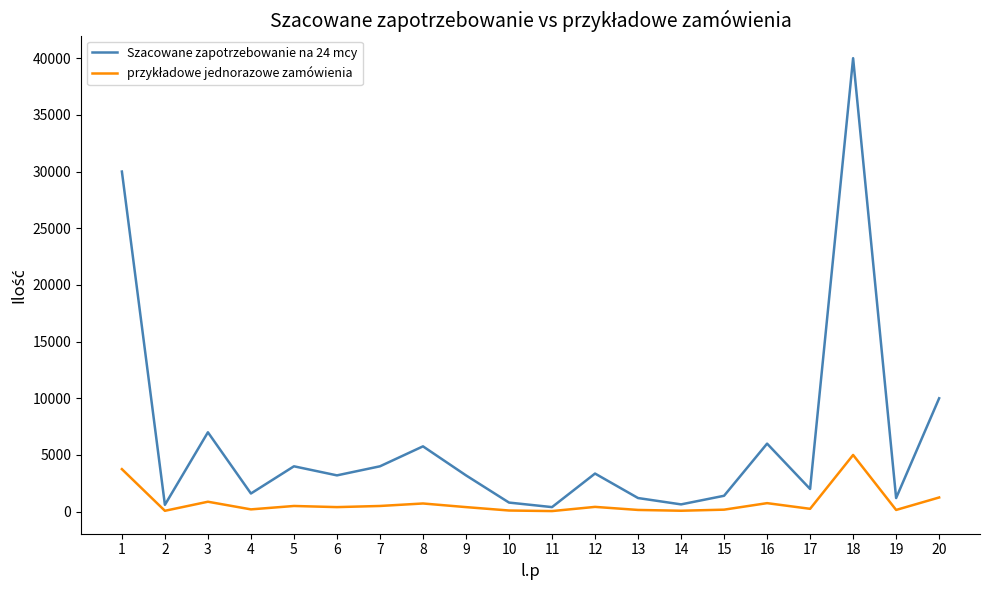

Which series has the largest range (max minus min)?

Szacowane zapotrzebowanie na 24 mcy